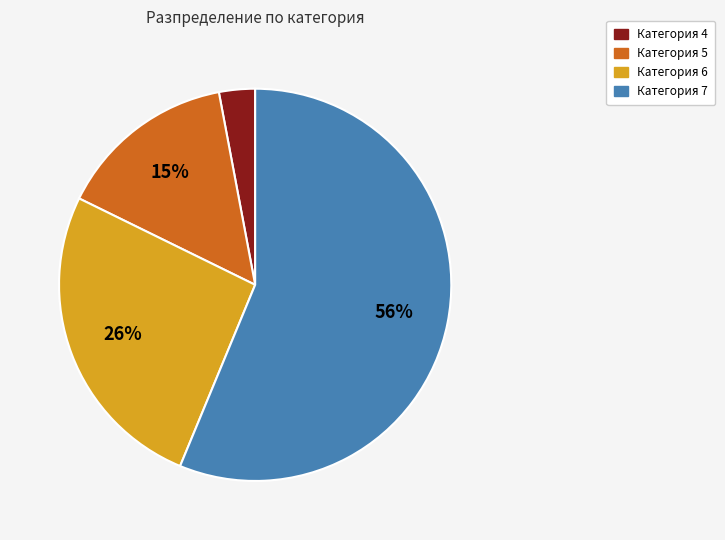

To the nearest percent, what is the difference between the largest and smallest slice percentages?

53%